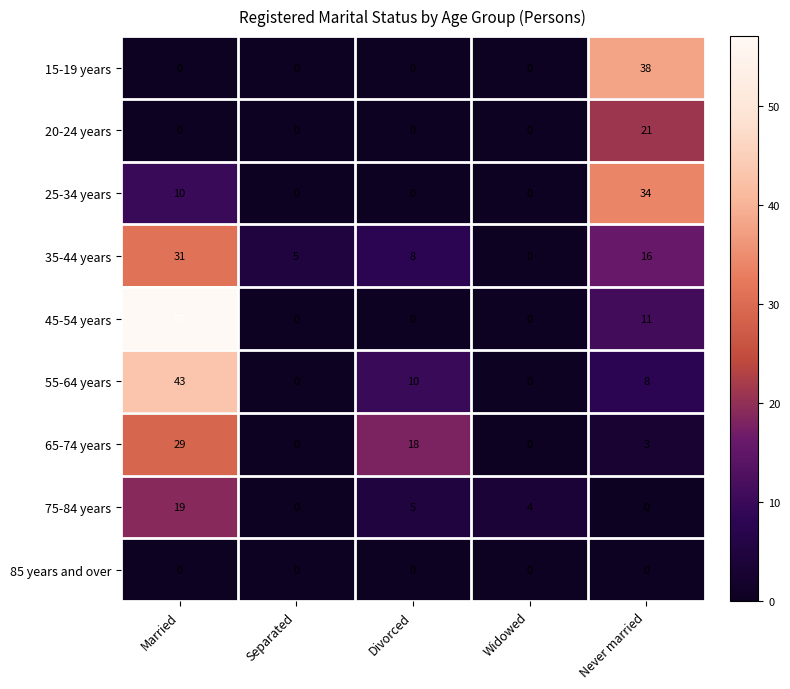

What value does the 35-44 years series have at Married, to the nearest 10?

30